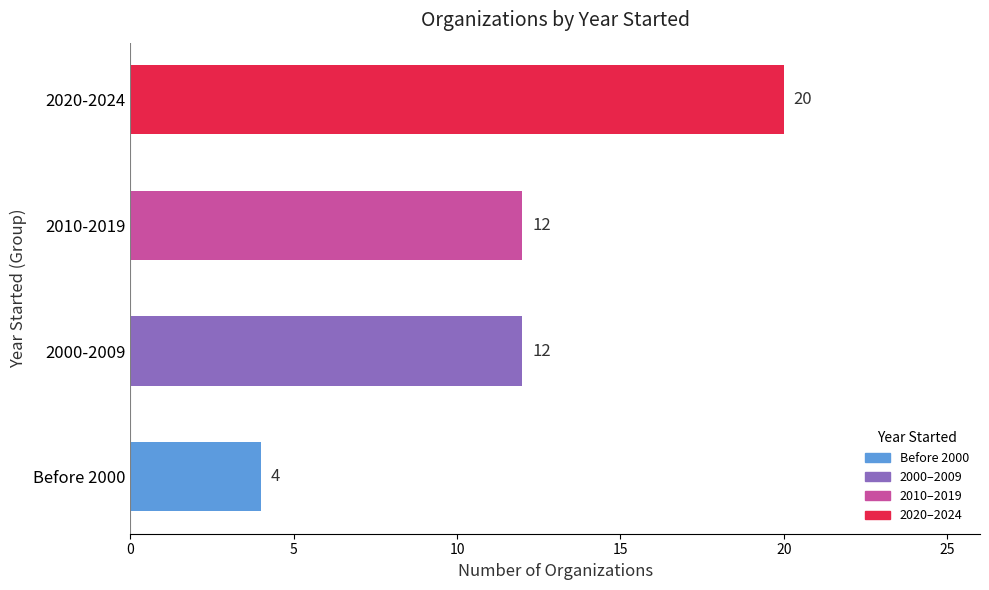

How many values are below 12?

1